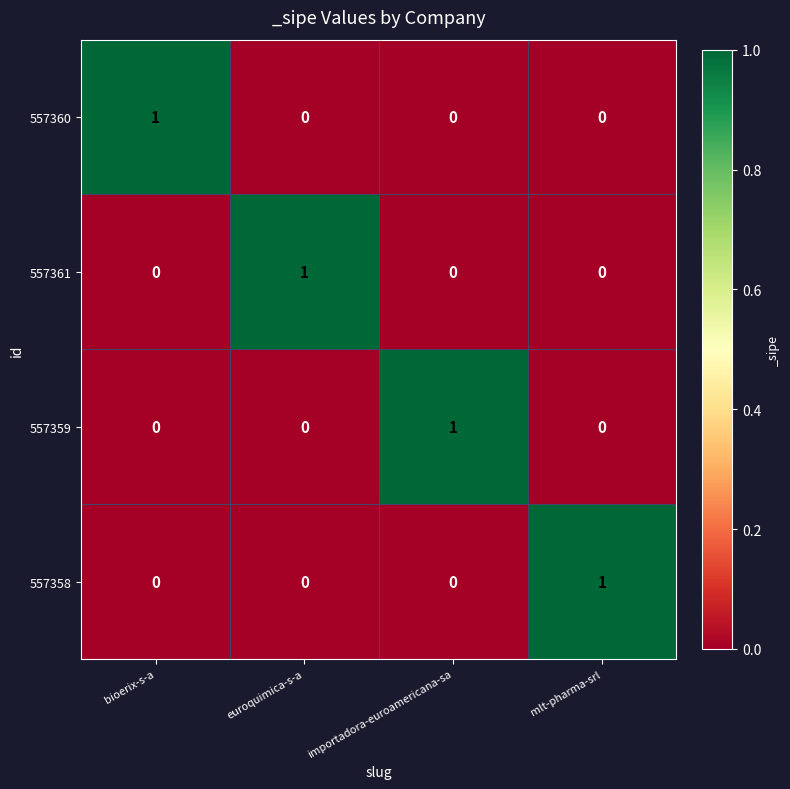

Count the 557359 values in the range 0 to 1.

4